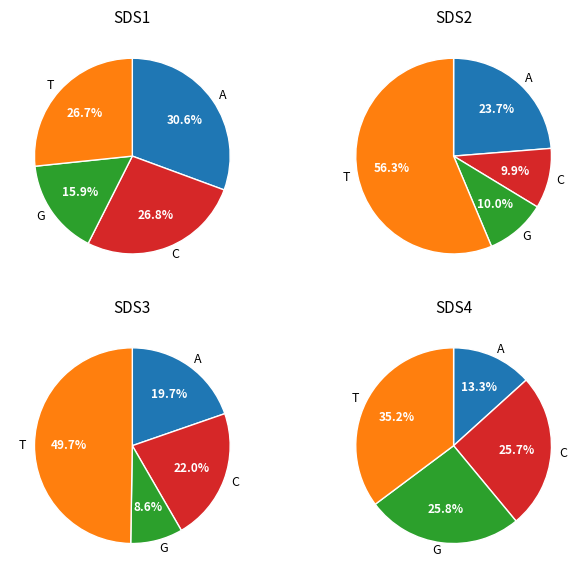

Does 8 account for over 50% of the chart?

No